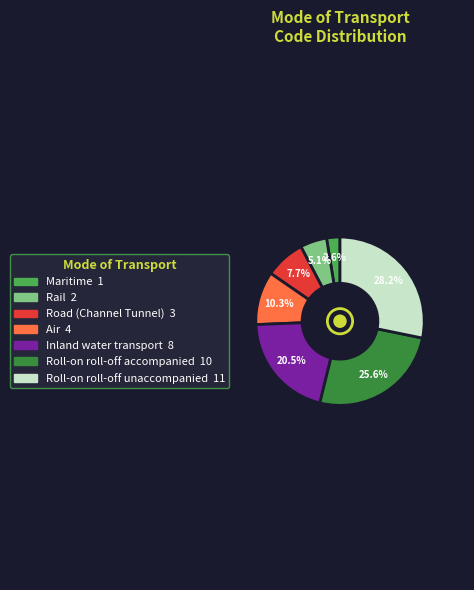

To the nearest percent, what is the average slice percentage?

14%